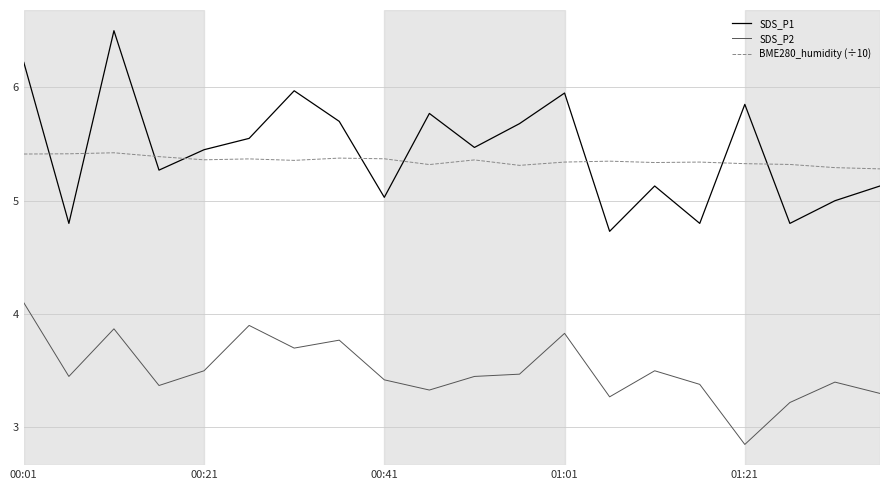

What is the maximum value shown in the chart?

6.5